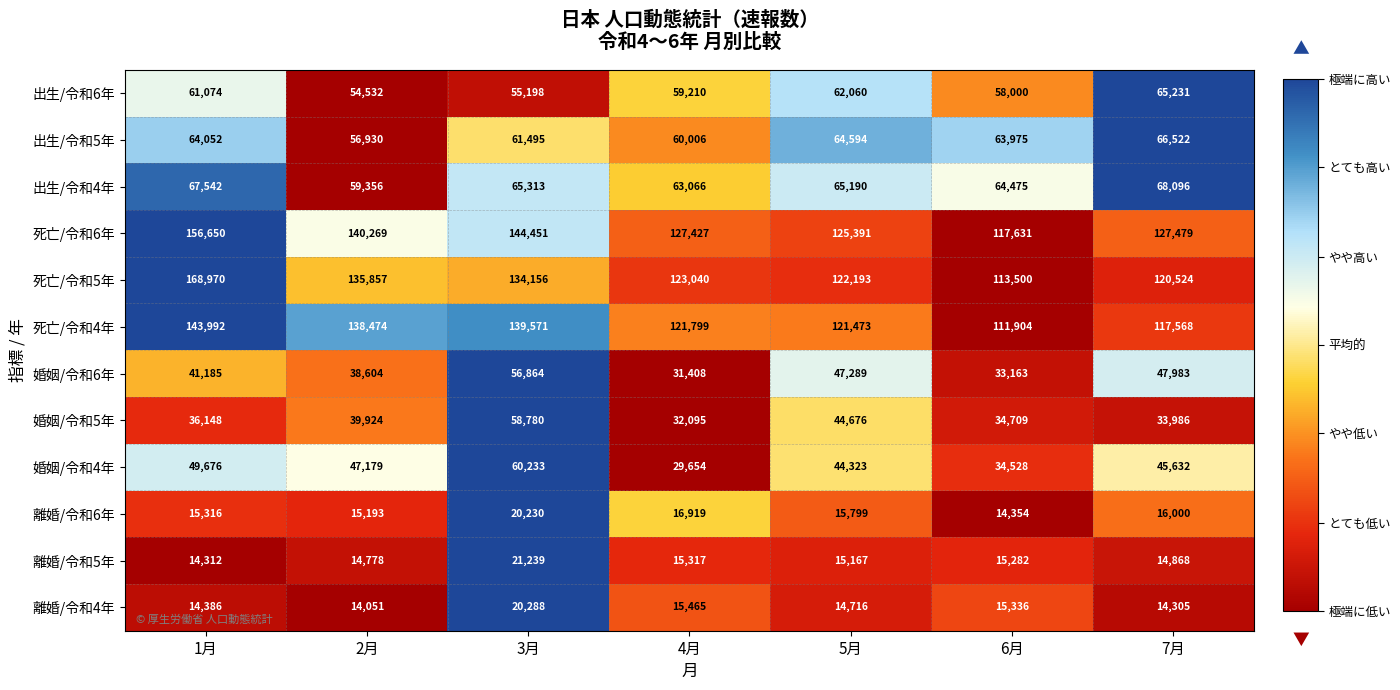

What is the maximum value for 出生/令和5年?

66522